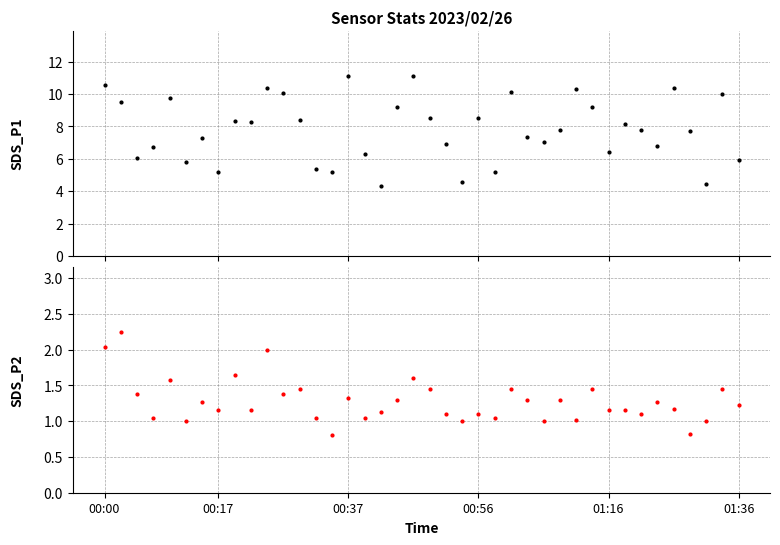

What is the smallest value displayed?

0.8